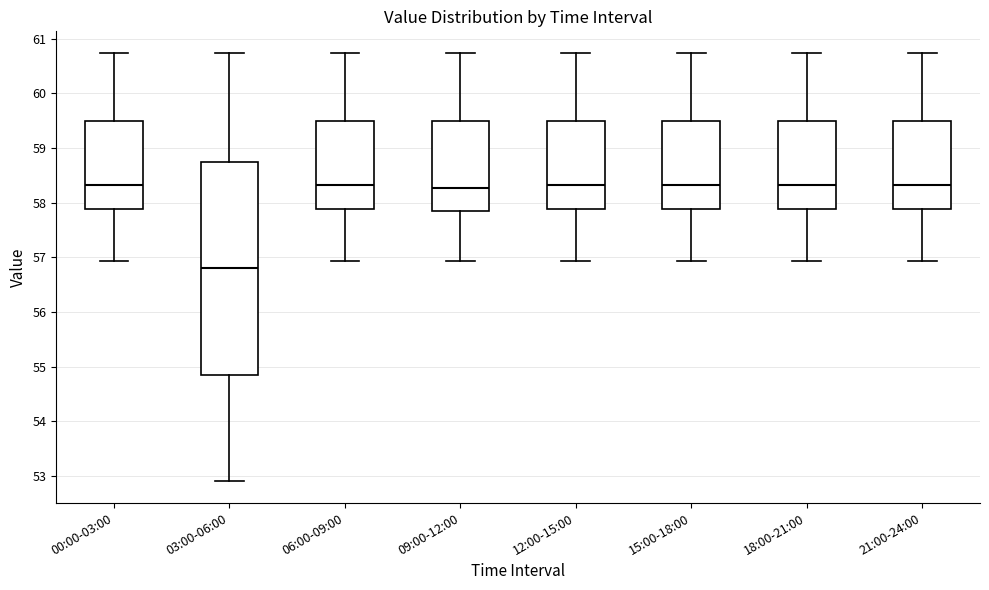

Reading left to right, read every box against the y-axis: the position of its median line, the range the box covers, and the ends of its whiskers. The values are not printed on the chart, so give them approximately, as read against the axis.

00:00-03:00: median 58.3, box 57.9 to 59.5, whiskers 56.9 to 60.7
03:00-06:00: median 56.8, box 54.9 to 58.8, whiskers 52.9 to 60.7
06:00-09:00: median 58.3, box 57.9 to 59.5, whiskers 56.9 to 60.7
09:00-12:00: median 58.3, box 57.8 to 59.5, whiskers 56.9 to 60.7
12:00-15:00: median 58.3, box 57.9 to 59.5, whiskers 56.9 to 60.7
15:00-18:00: median 58.3, box 57.9 to 59.5, whiskers 56.9 to 60.7
18:00-21:00: median 58.3, box 57.9 to 59.5, whiskers 56.9 to 60.7
21:00-24:00: median 58.3, box 57.9 to 59.5, whiskers 56.9 to 60.7